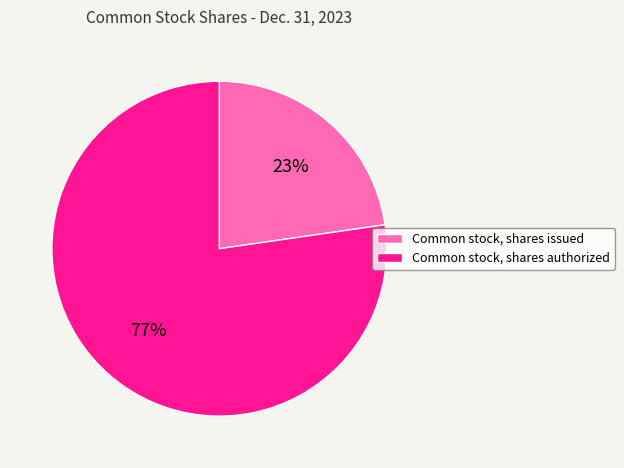

Is there any slice that represents more than half of the pie?

Yes